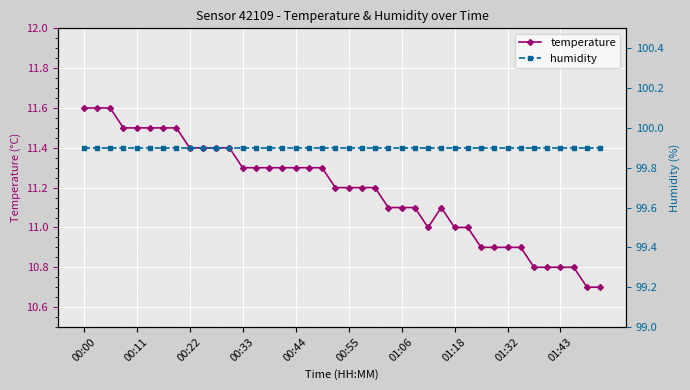

True or false: temperature has more than 0 interior local peaks.

True